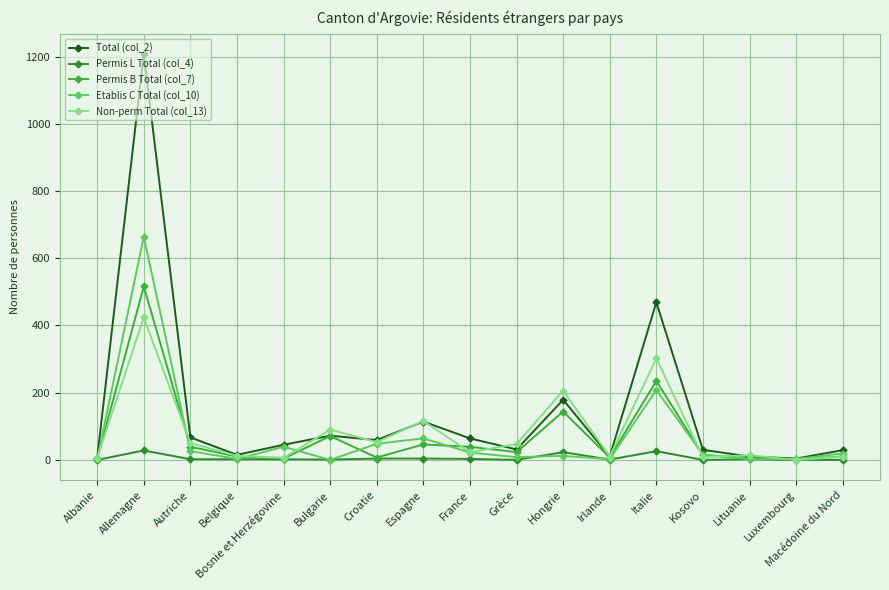

Which label corresponds to the largest value in the chart?

Allemagne